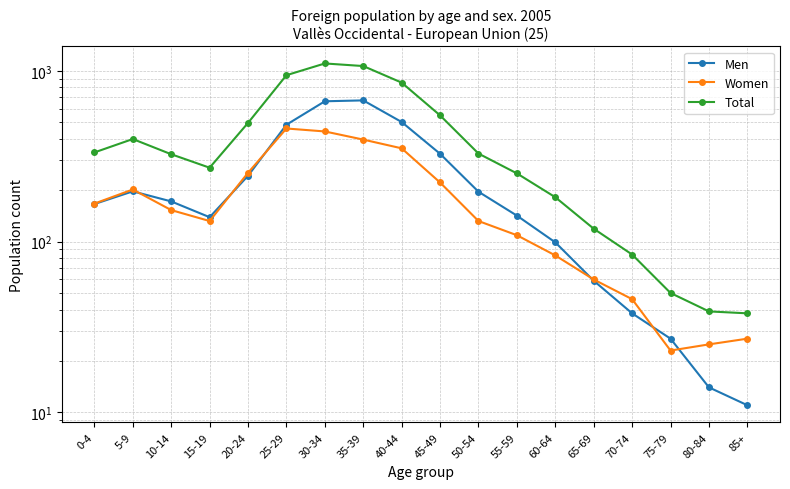

What is the value of the Total point at the 7th from the left?

1106